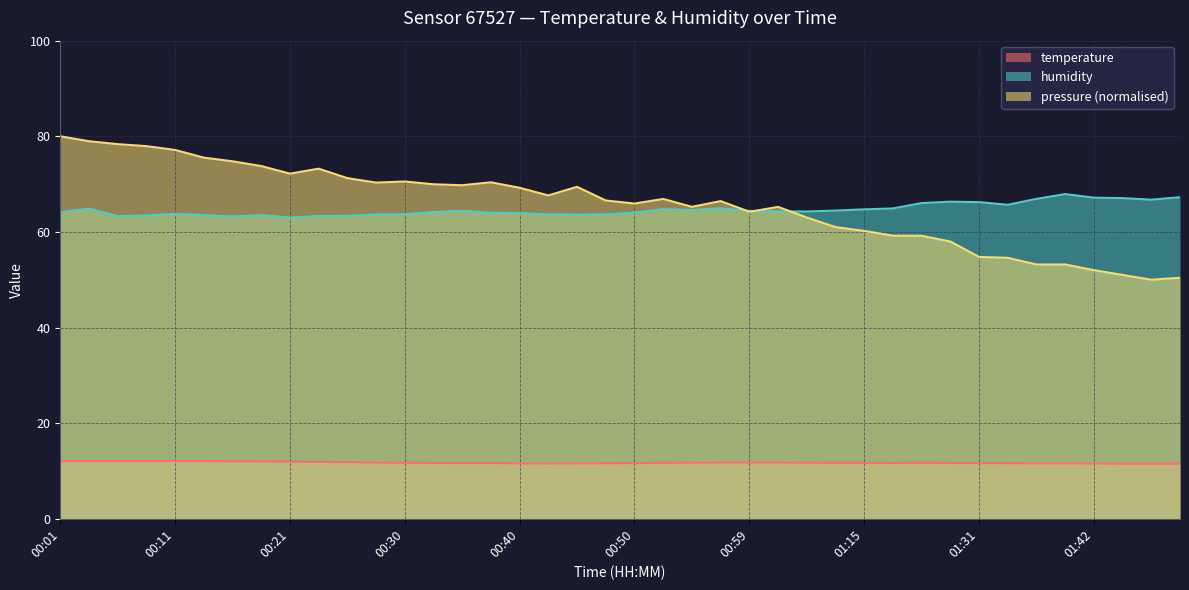

True or false: humidity has a value of 63.7 at 00:47.

True